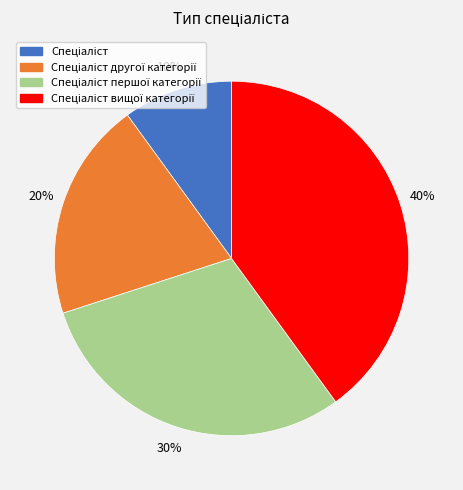

Is there any slice that represents more than half of the pie?

No